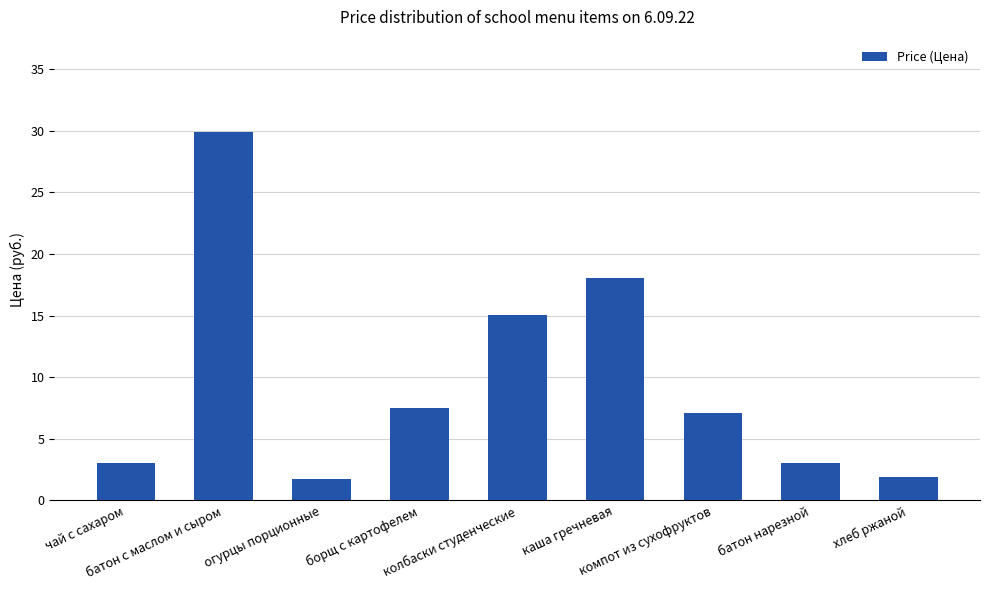

What is the change in value from колбаски студенческие to батон нарезной?

-12.0